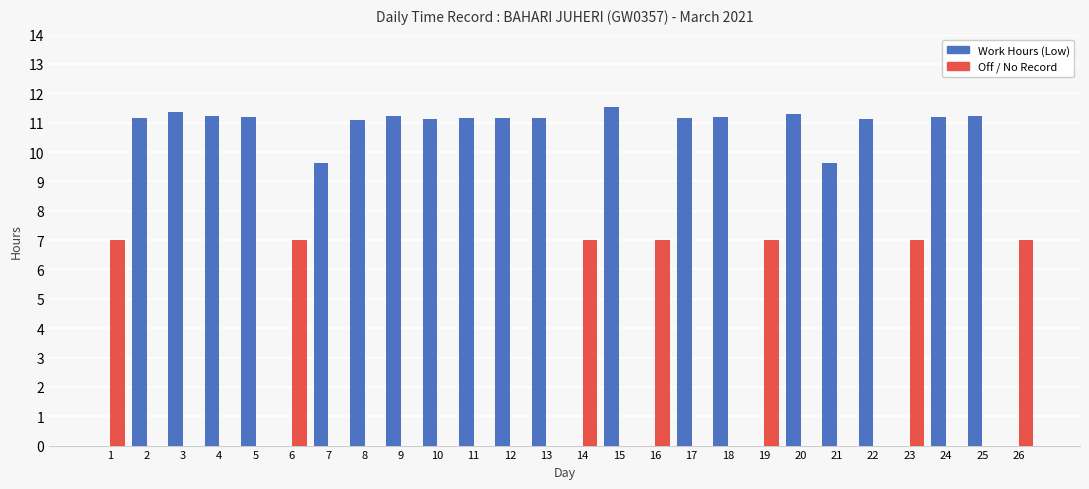

What are all the series names shown in the legend?

Work Hours (Low), Off / No Record